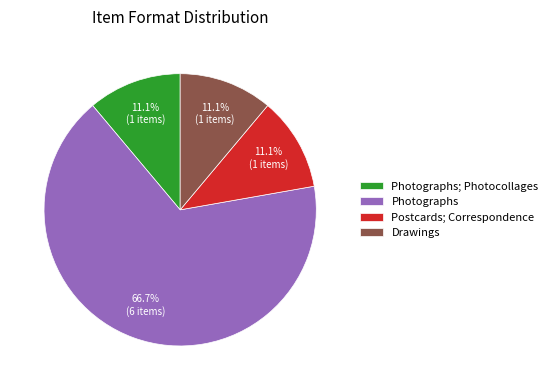

Which has a higher value, Photographs; Photocollages or Photographs?

Photographs